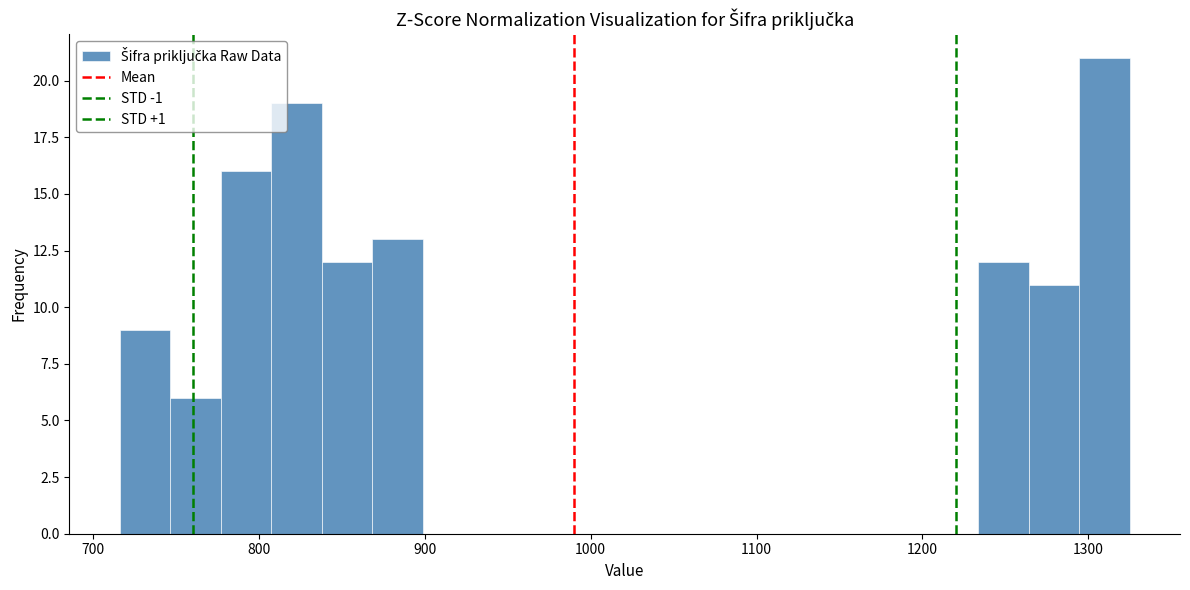

Read against the x-axis, roughly where is the centre of the tallest bar?

1310